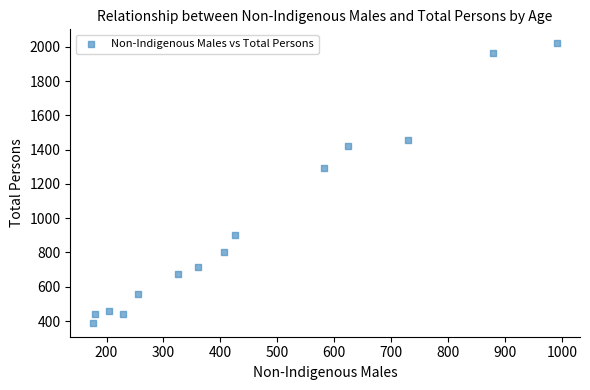

What is the range of X values (max minus min)?

814